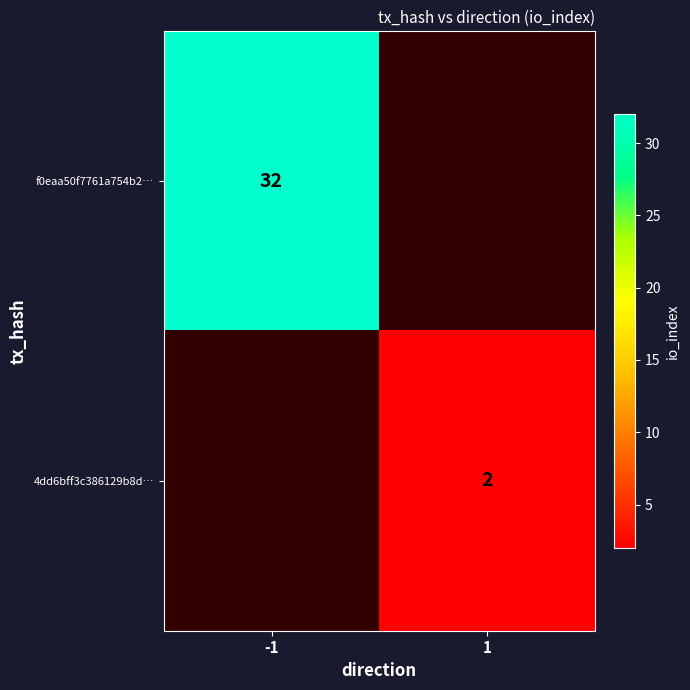

Is it true that 4dd6bff3c386129b8d… equals 1 at 1?

False